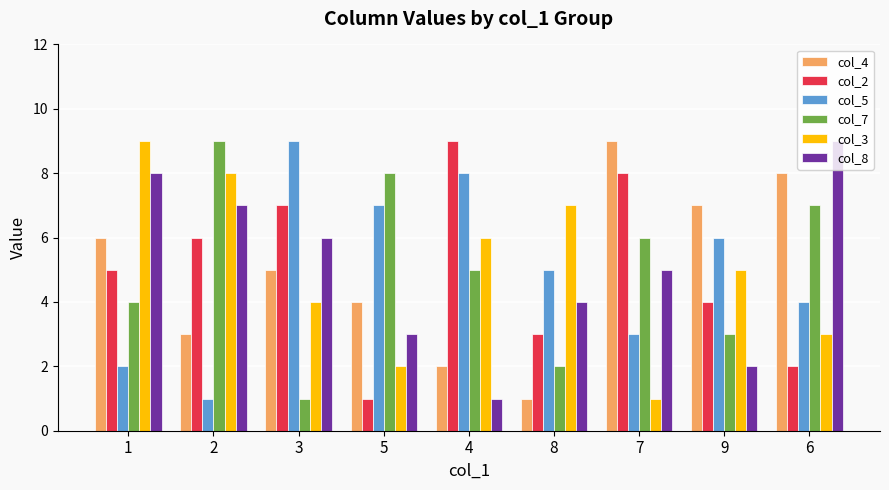

Which category has the lowest value in the col_5 series?

2